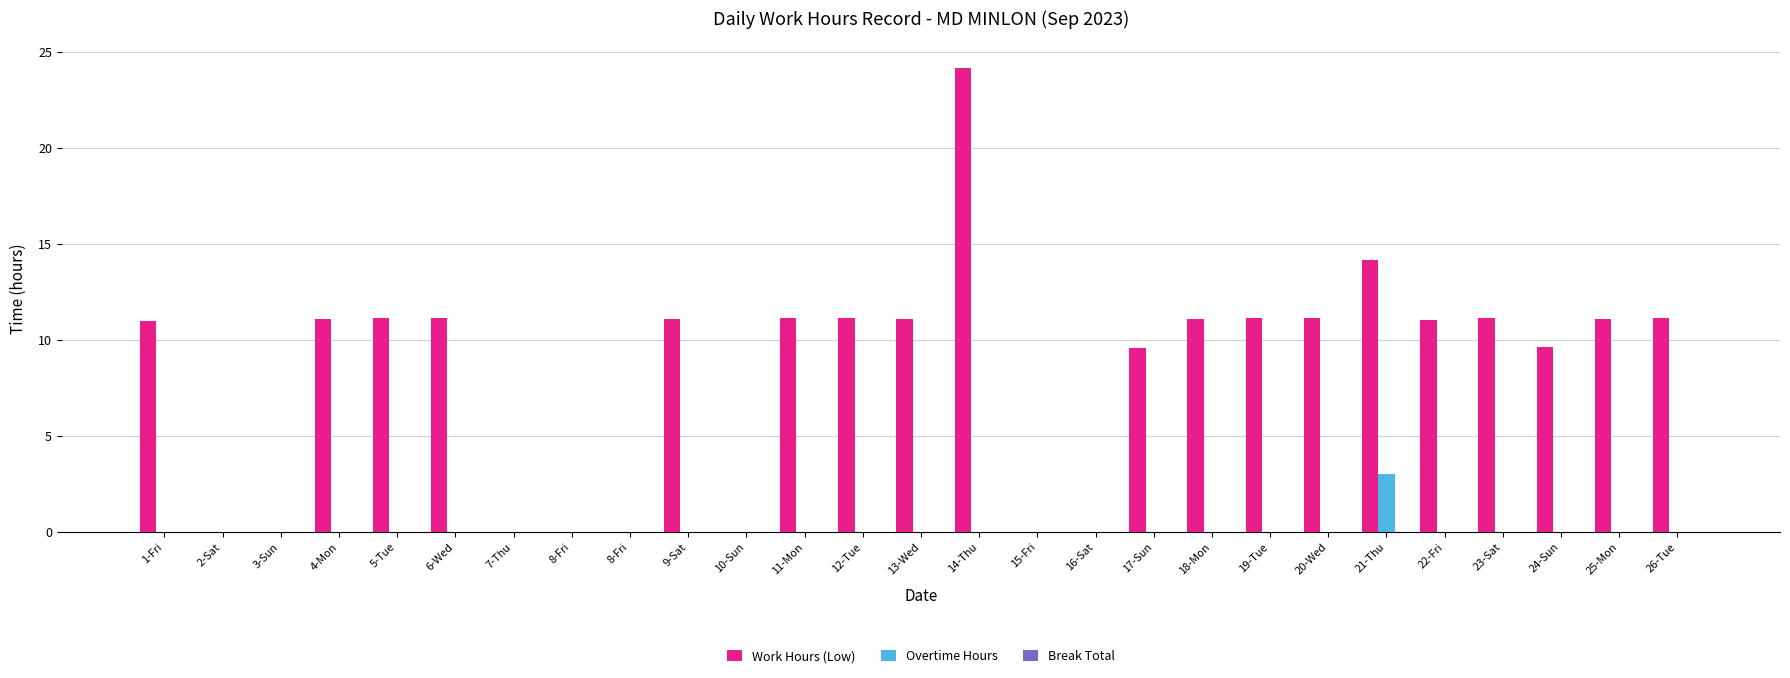

Which series has the widest spread of values?

Work Hours (Low)